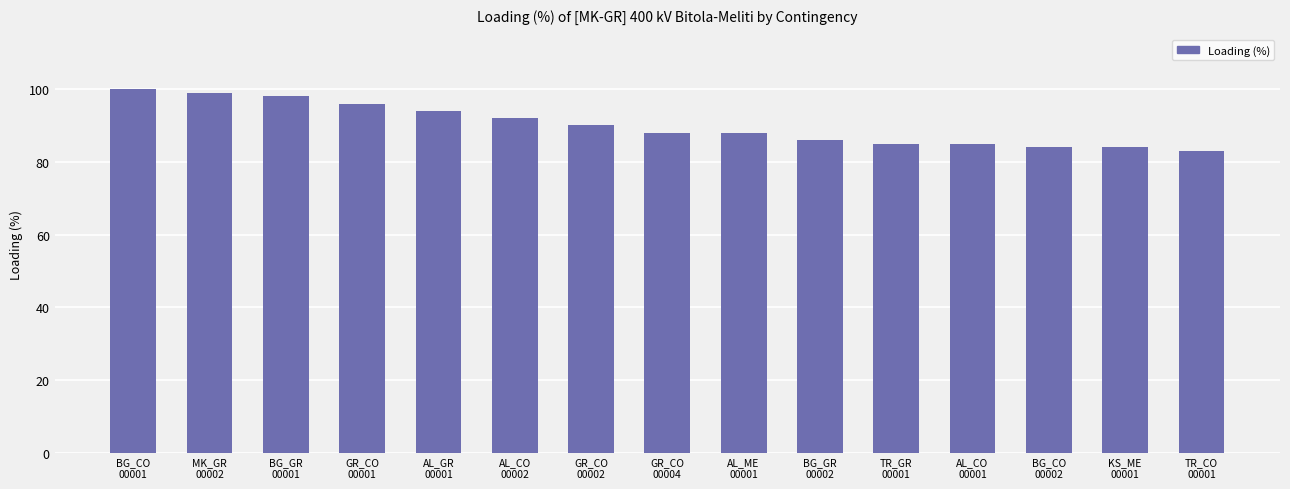

Reading left to right, transcribe all the data shown in this chart.

100	99	98	96	94	92	90	88	88	86	85	85	84	84	83